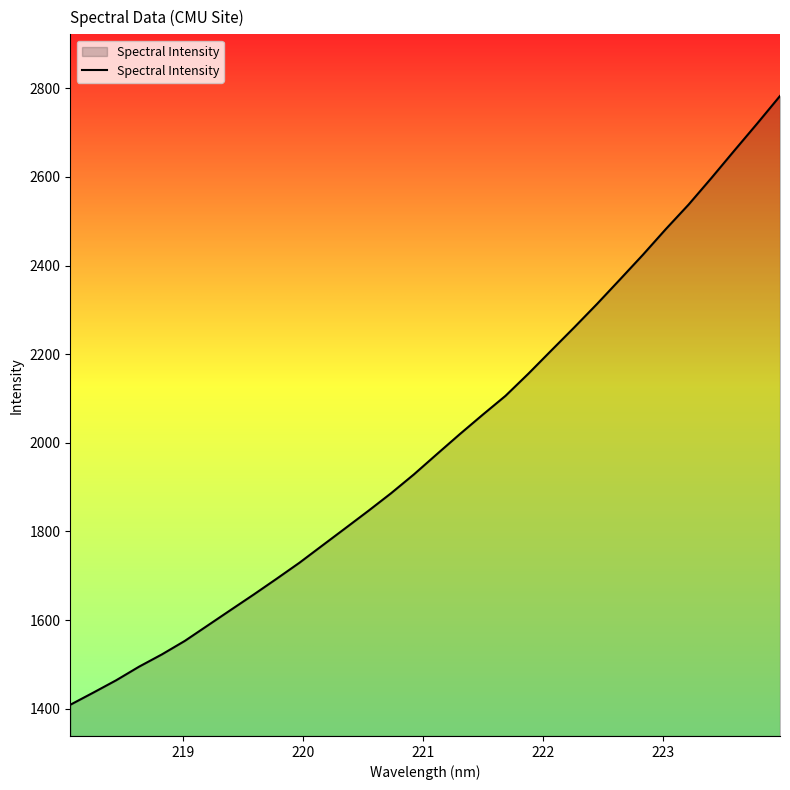

What is the difference between the maximum and minimum values?

1374.1